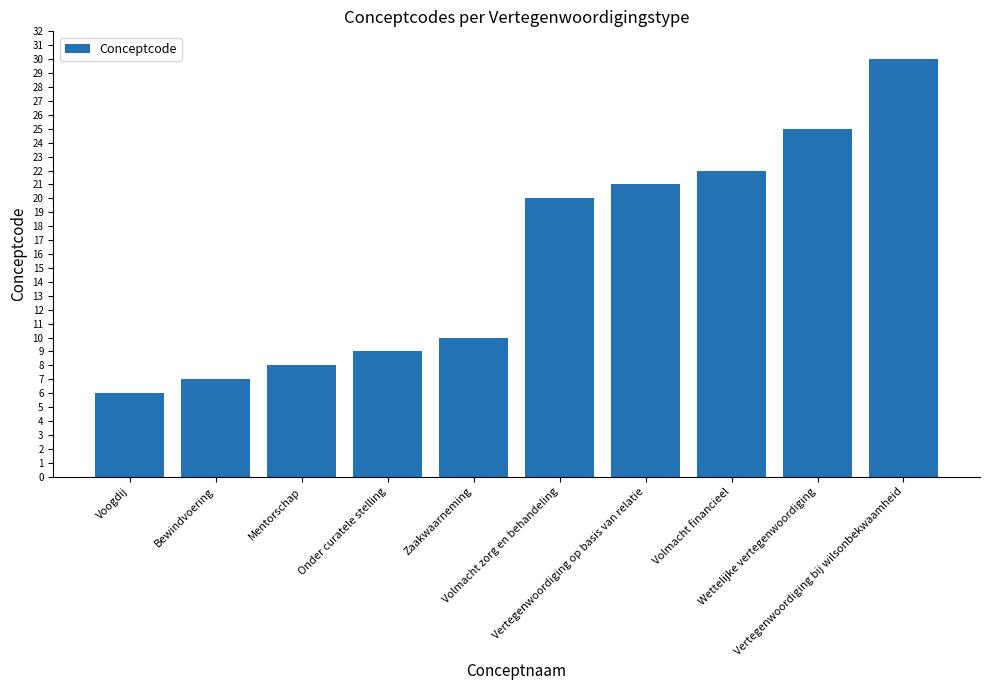

How many data points are less than 20?

5